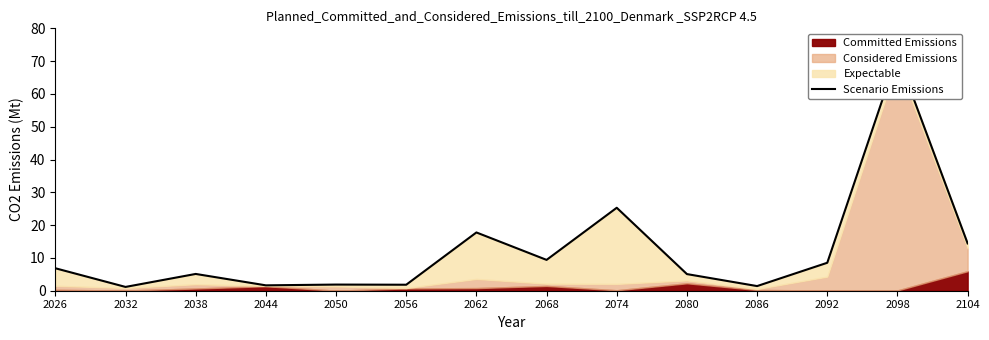

True or false: the data shows 1.6 at 2044.

True